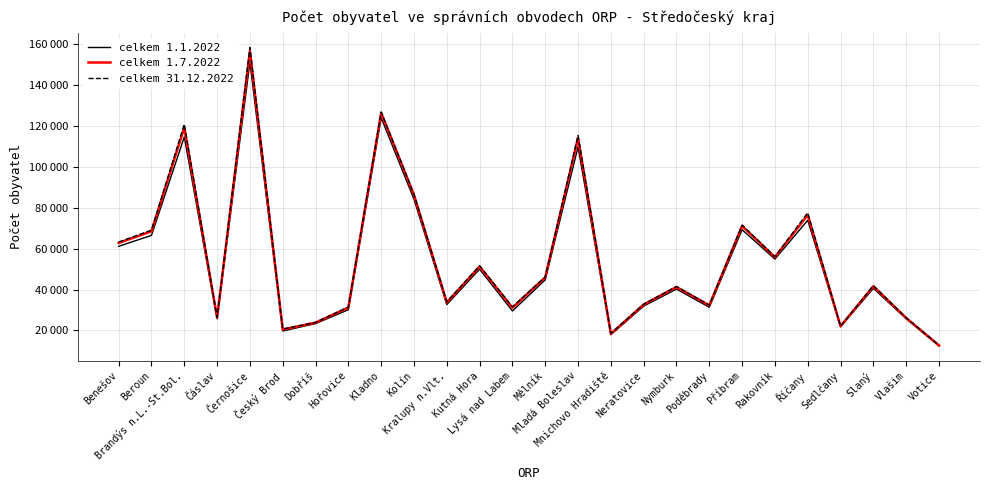

Where is the first local maximum for celkem 31.12.2022?

Brandýs n.L.-St.Bol.